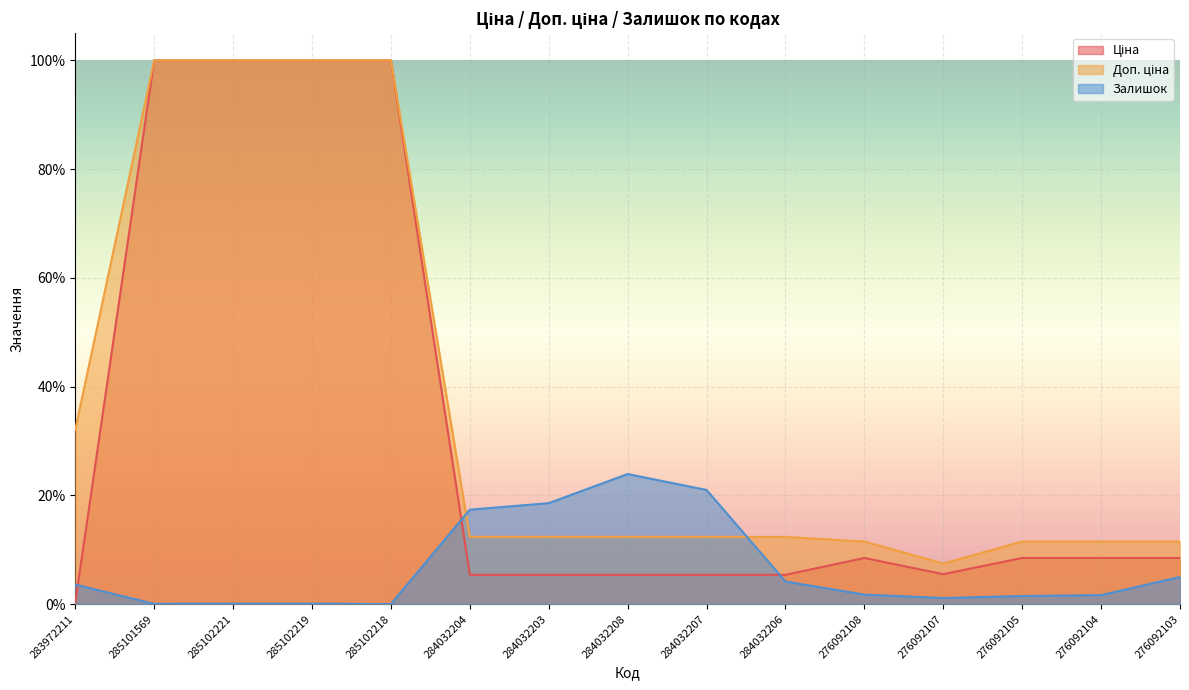

Reading left to right, list all the values displayed in this chart.

Ціна: 0.0	1.0	1.0	1.0	1.0	0.1	0.1	0.1	0.1	0.1	0.1	0.1	0.1	0.1	0.1
Доп. ціна: 0.3	1.0	1.0	1.0	1.0	0.1	0.1	0.1	0.1	0.1	0.1	0.1	0.1	0.1	0.1
Залишок: 0.0	0.0	0.0	0.0	0.0	0.2	0.2	0.2	0.2	0.0	0.0	0.0	0.0	0.0	0.1